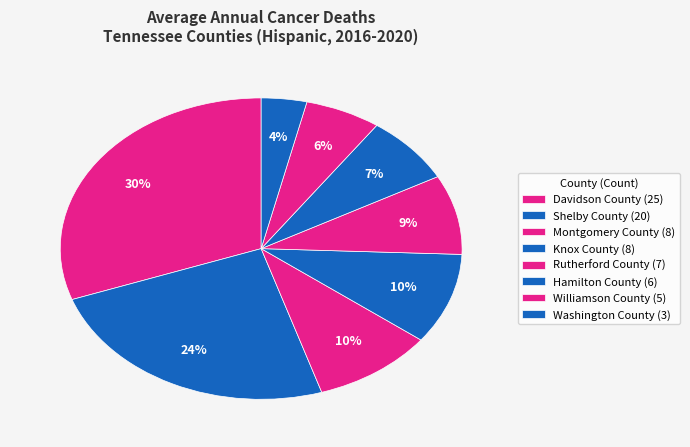

Rank the categories by value from highest to lowest.

Davidson County, Shelby County, Montgomery County, Knox County, Rutherford County, Hamilton County, Williamson County, Washington County